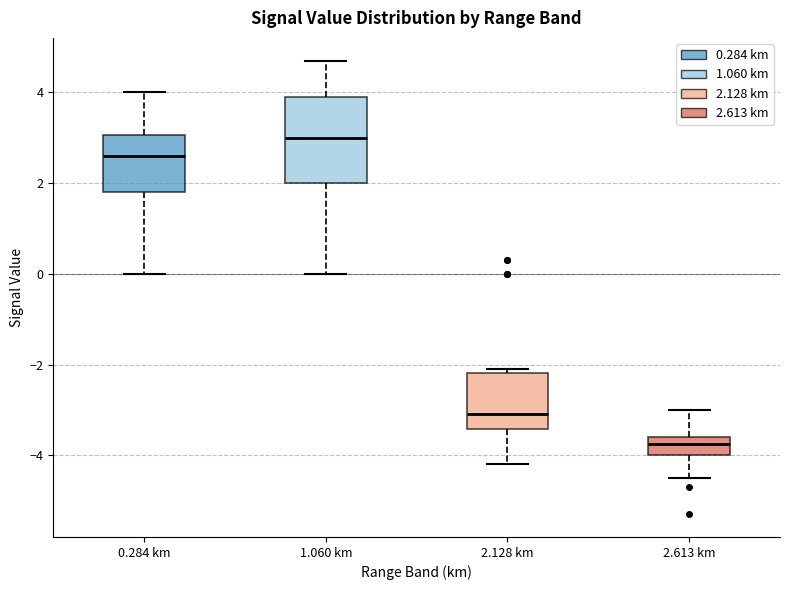

Reading left to right, read every box against the y-axis: the position of its median line, the range the box covers, and the ends of its whiskers. The values are not printed on the chart, so give them approximately, as read against the axis.

0.284 km: median 2.6, box 1.8 to 3.0, whiskers 0.0 to 4.0
1.060 km: median 3.0, box 2.0 to 4.0, whiskers 0.0 to 4.8
2.128 km: median -3.0, box -3.4 to -2.2, whiskers -4.2 to -2.0
2.613 km: median -3.8, box -4.0 to -3.6, whiskers -4.4 to -3.0